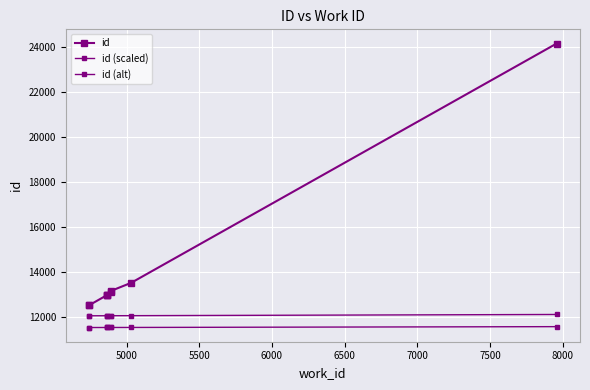

What is the value of the id (scaled) point at the 5th from the left?

12064.9